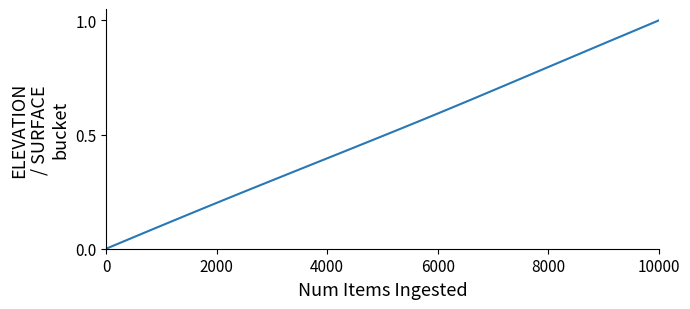

Is this an area chart (filled region under the line)?

No